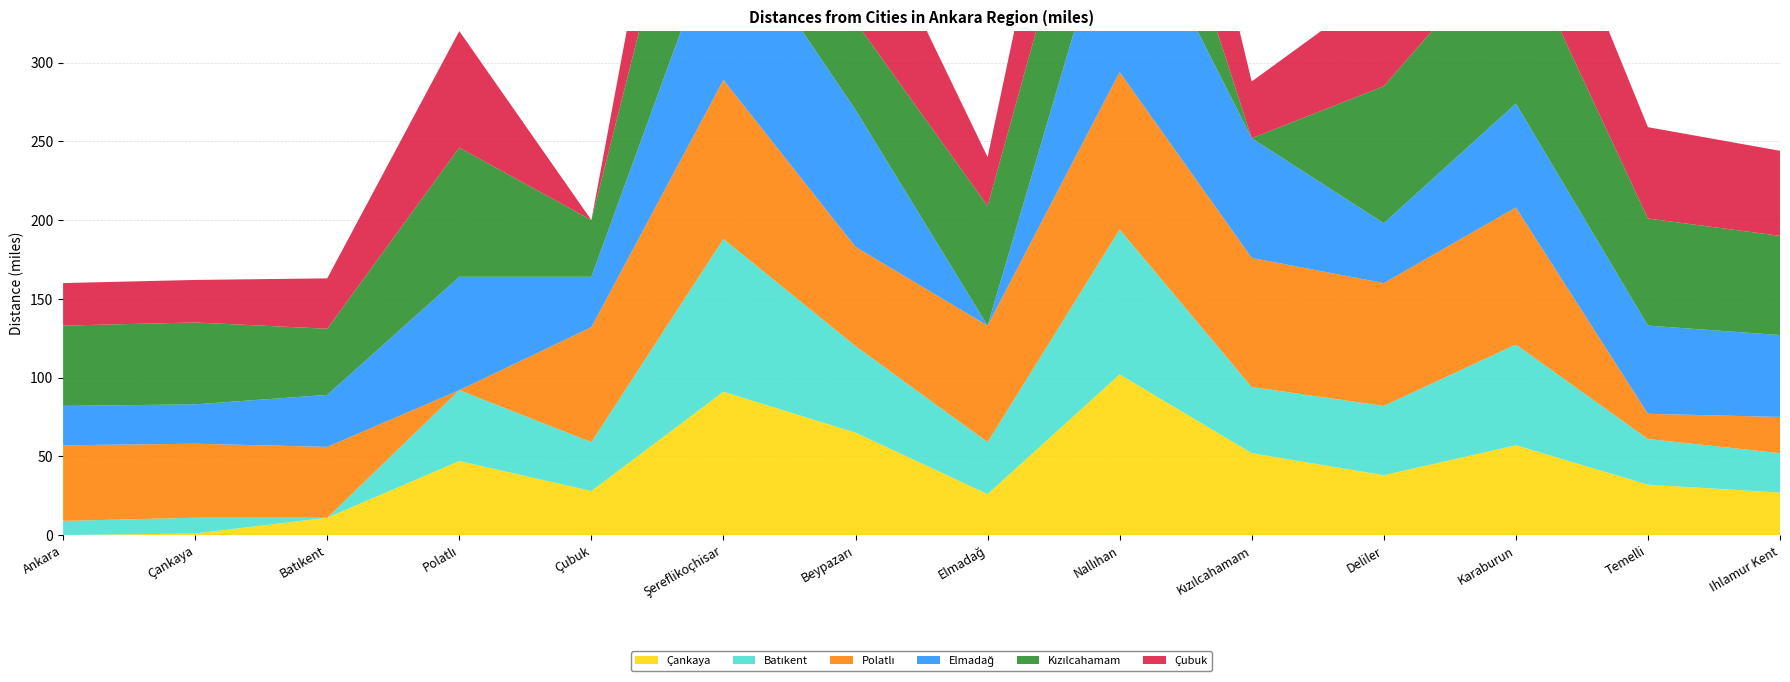

Reading left to right, list all the values displayed in this chart.

Çankaya: Ankara=0	Çankaya=1	Batıkent=11	Polatlı=47	Çubuk=28	Şereflikoçhisar=91	Beypazarı=65	Elmadağ=26	Nallıhan=102	Kızılcahamam=52	Deliler=38	Karaburun=57	Temelli=32	Ihlamur Kent=27
Batıkent: Ankara=9	Çankaya=10	Batıkent=0	Polatlı=45	Çubuk=31	Şereflikoçhisar=97	Beypazarı=55	Elmadağ=33	Nallıhan=92	Kızılcahamam=42	Deliler=44	Karaburun=64	Temelli=29	Ihlamur Kent=25
Polatlı: Ankara=48	Çankaya=47	Batıkent=45	Polatlı=0	Çubuk=73	Şereflikoçhisar=101	Beypazarı=63	Elmadağ=74	Nallıhan=100	Kızılcahamam=82	Deliler=78	Karaburun=87	Temelli=16	Ihlamur Kent=23
Elmadağ: Ankara=25	Çankaya=25	Batıkent=33	Polatlı=72	Çubuk=32	Şereflikoçhisar=105	Beypazarı=87	Elmadağ=0	Nallıhan=124	Kızılcahamam=76	Deliler=38	Karaburun=66	Temelli=56	Ihlamur Kent=52
Kızılcahamam: Ankara=51	Çankaya=52	Batıkent=42	Polatlı=82	Çubuk=36	Şereflikoçhisar=138	Beypazarı=56	Elmadağ=76	Nallıhan=93	Kızılcahamam=0	Deliler=87	Karaburun=107	Temelli=68	Ihlamur Kent=63
Çubuk: Ankara=27	Çankaya=27	Batıkent=32	Polatlı=74	Çubuk=0	Şereflikoçhisar=117	Beypazarı=88	Elmadağ=31	Nallıhan=125	Kızılcahamam=36	Deliler=64	Karaburun=84	Temelli=58	Ihlamur Kent=54